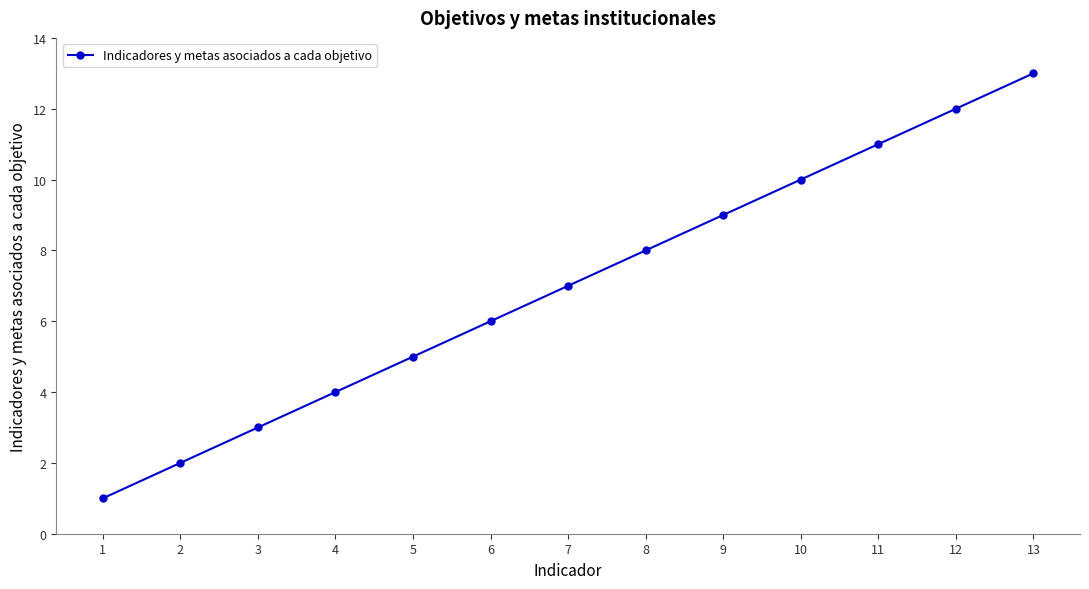

What is the difference between the maximum and minimum values?

12